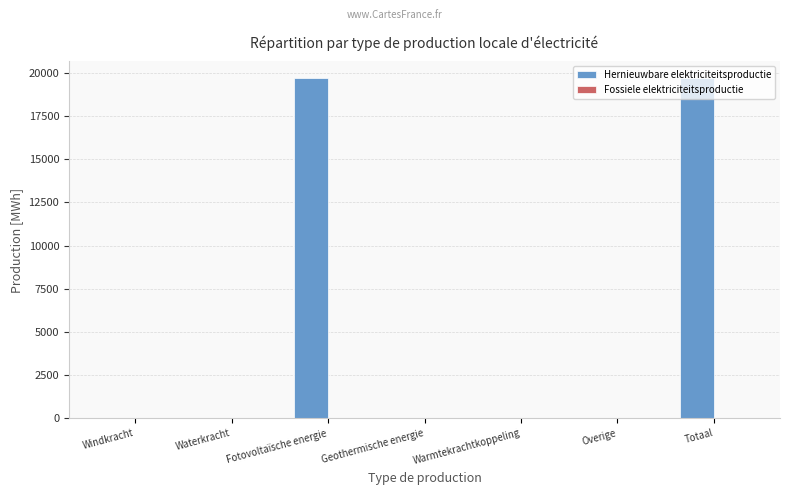

What is the maximum value shown in the chart?

19677.2